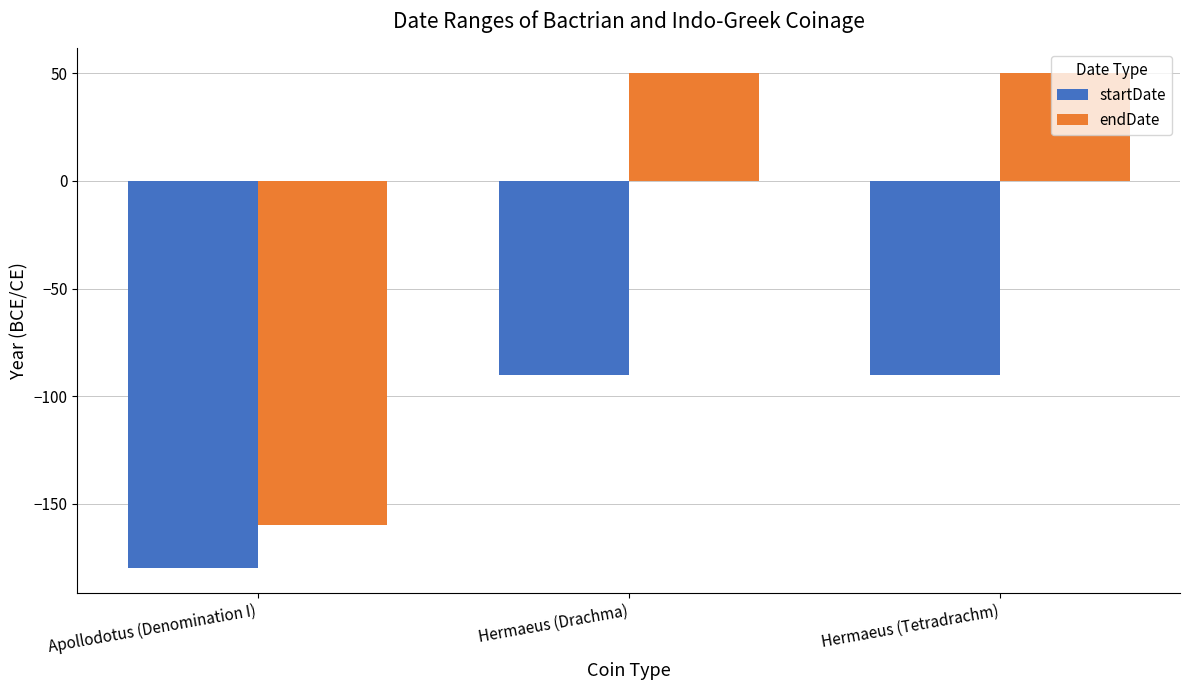

Which series has the widest spread of values?

endDate